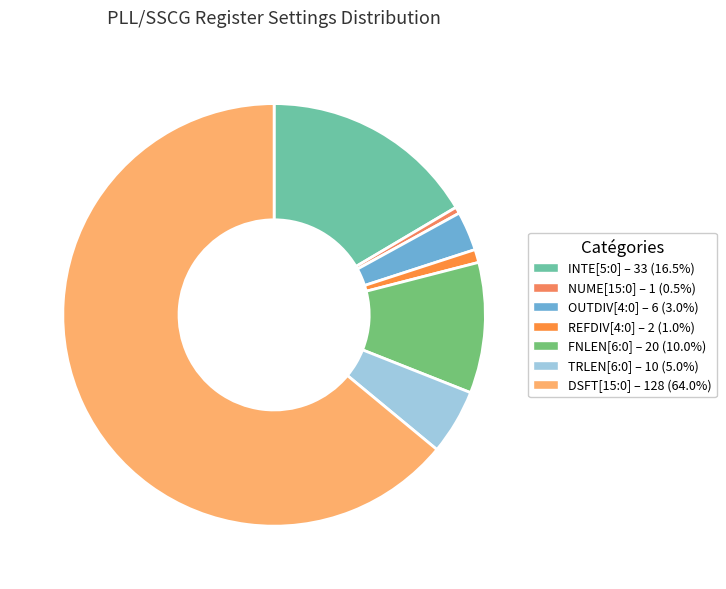

Which category accounts for the majority?

DSFT[15:0]